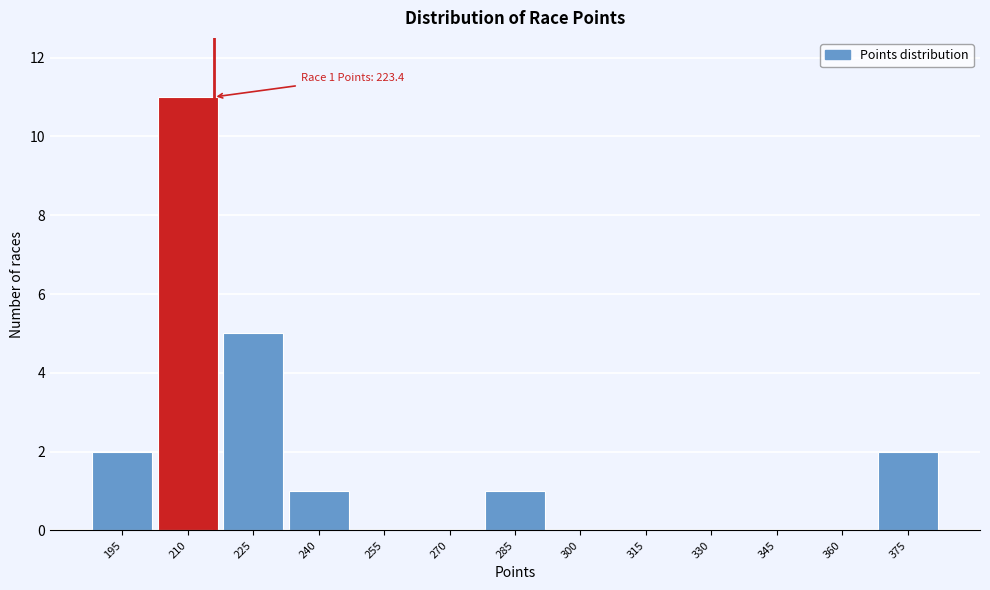

Reading right to left, what are all the values shown in this chart?

375=2	360=0	345=0	330=0	315=0	300=0	285=1	270=0	255=0	240=1	225=5	210=11	195=2